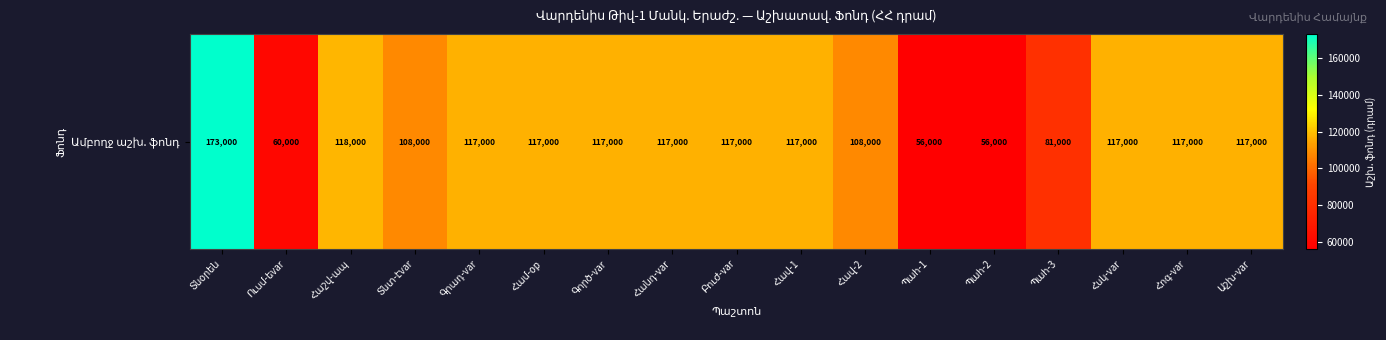

Reading left to right, what are all the values shown in this chart?

Տնօրեն=173000	Ուսմ-եvar=60000	Հաշվ-ապ=118000	Տնտ-էvar=108000	Գրադ-var=117000	Համ-op=117000	Գործ-var=117000	Հանդ-var=117000	Բուժ-var=117000	Հավ-1=117000	Հավ-2=108000	Պահ-1=56000	Պահ-2=56000	Պահ-3=81000	Հսկ-var=117000	Հոգ-var=117000	Աշխ-var=117000